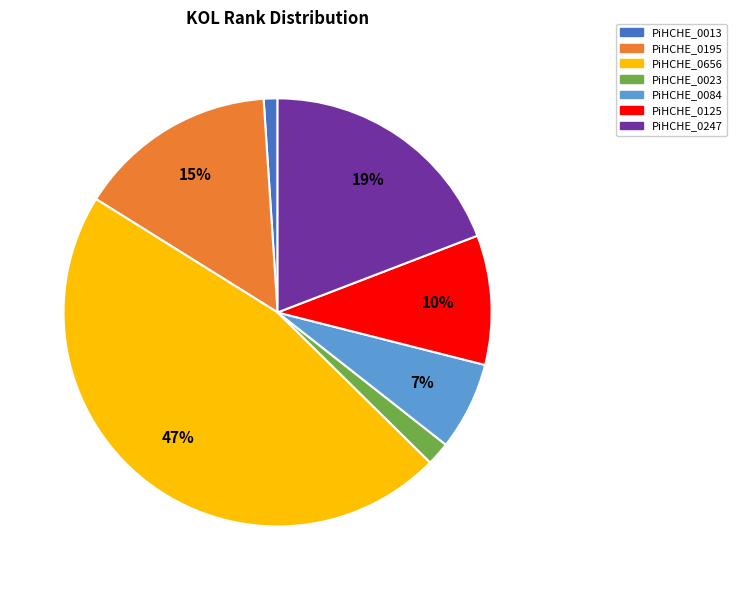

Which slice is the smallest?

PiHCHE_0013